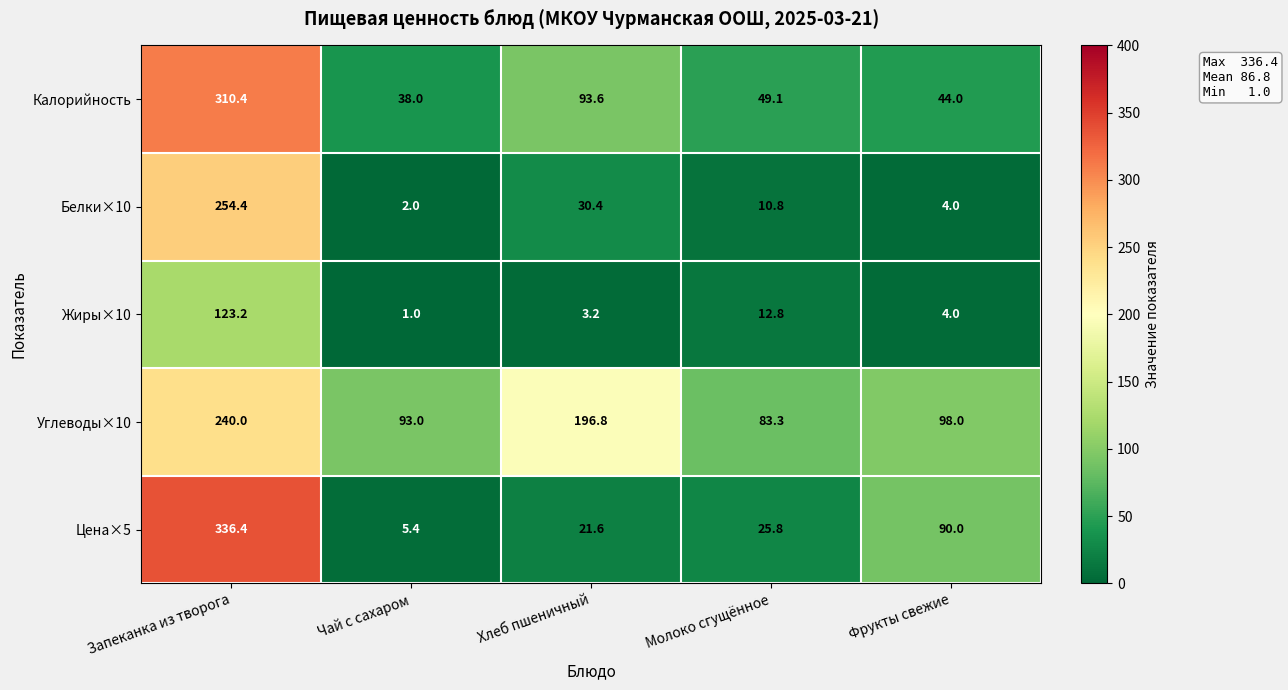

Reading left to right, extract all data points from this chart.

Калорийность: Запеканка из творога=310.4	Чай с сахаром=38.0	Хлеб пшеничный=93.6	Молоко сгущённое=49.1	Фрукты свежие=44.0
Белки×10: Запеканка из творога=254.4	Чай с сахаром=2.0	Хлеб пшеничный=30.4	Молоко сгущённое=10.8	Фрукты свежие=4.0
Жиры×10: Запеканка из творога=123.2	Чай с сахаром=1.0	Хлеб пшеничный=3.2	Молоко сгущённое=12.8	Фрукты свежие=4.0
Углеводы×10: Запеканка из творога=240.0	Чай с сахаром=93.0	Хлеб пшеничный=196.8	Молоко сгущённое=83.3	Фрукты свежие=98.0
Цена×5: Запеканка из творога=336.4	Чай с сахаром=5.4	Хлеб пшеничный=21.6	Молоко сгущённое=25.8	Фрукты свежие=90.0